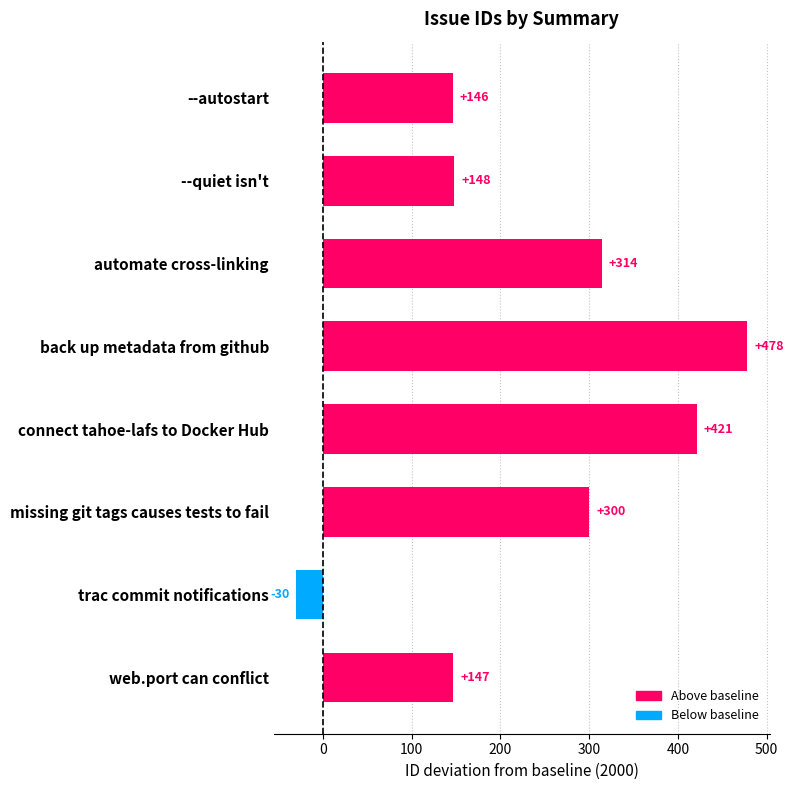

Which label corresponds to the smallest value in the chart?

trac commit notifications